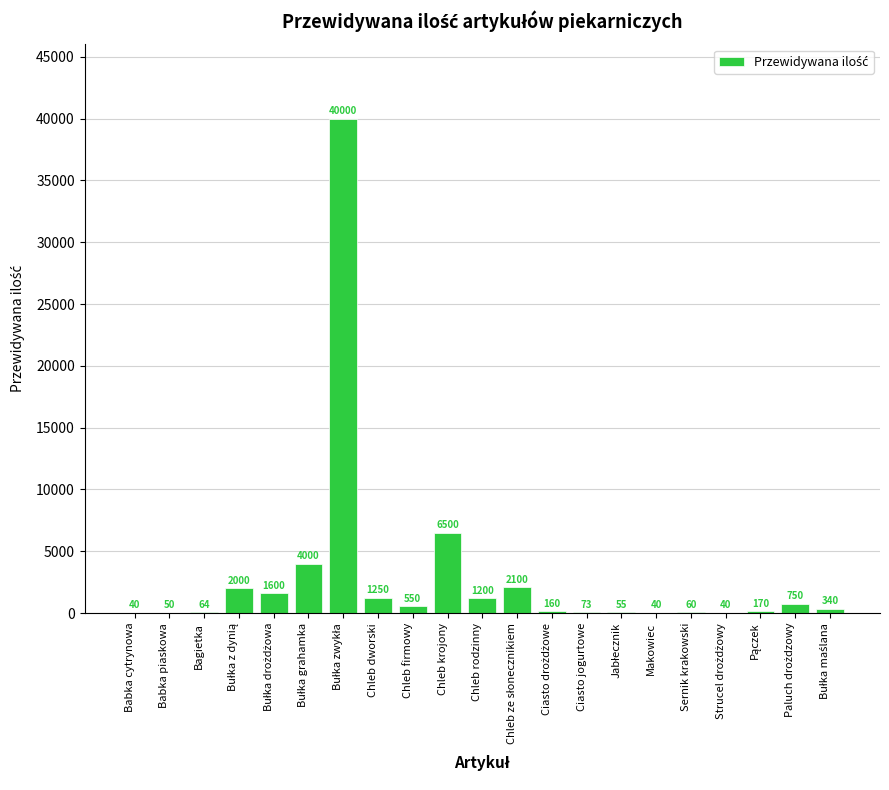

Are the bars horizontal?

No